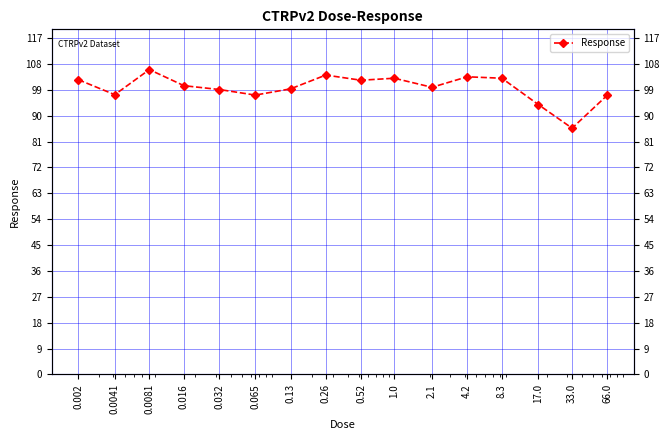

Count the number of data series in this chart.

1